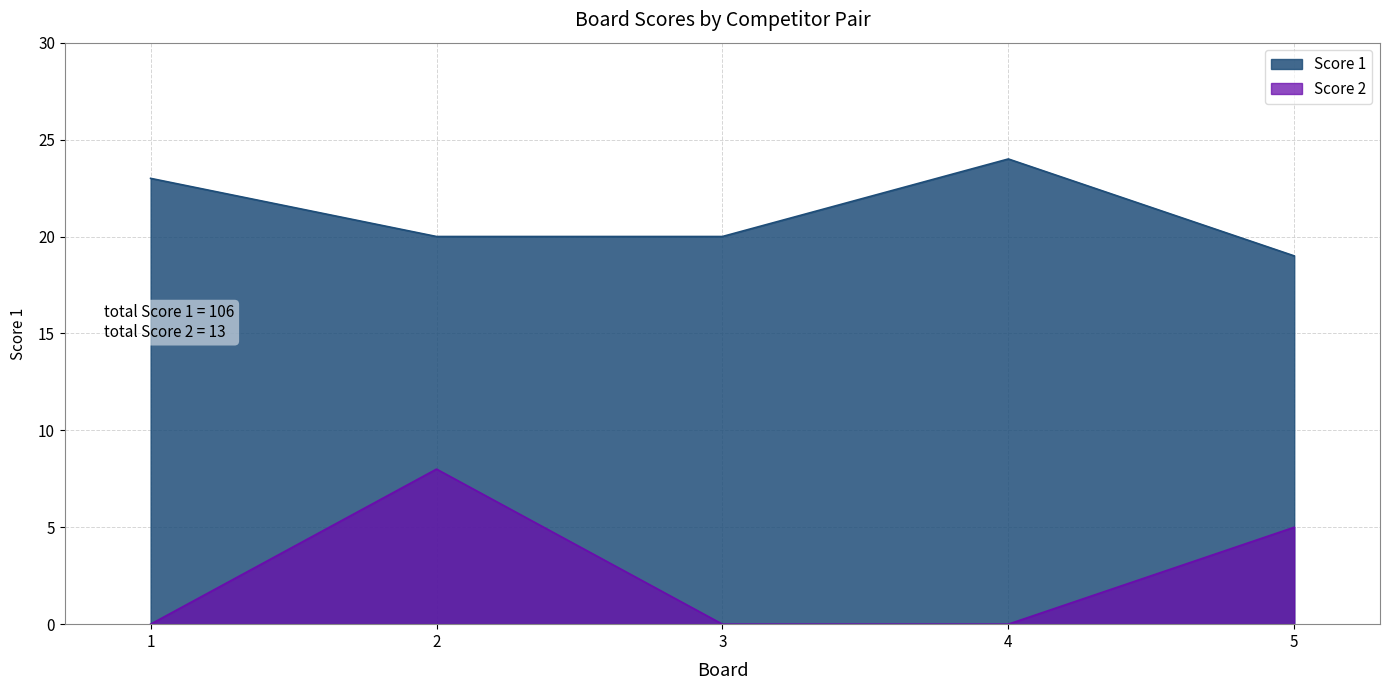

Is it true that Score 2 equals 7 at 5?

False